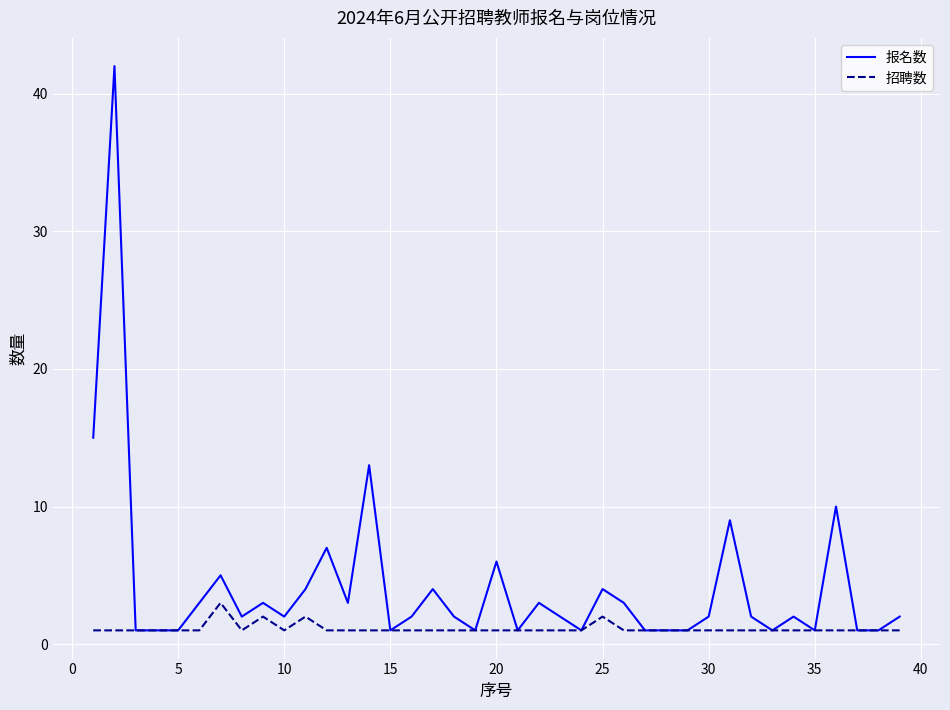

True or false: 招聘数 has more than 0 interior local peaks.

True